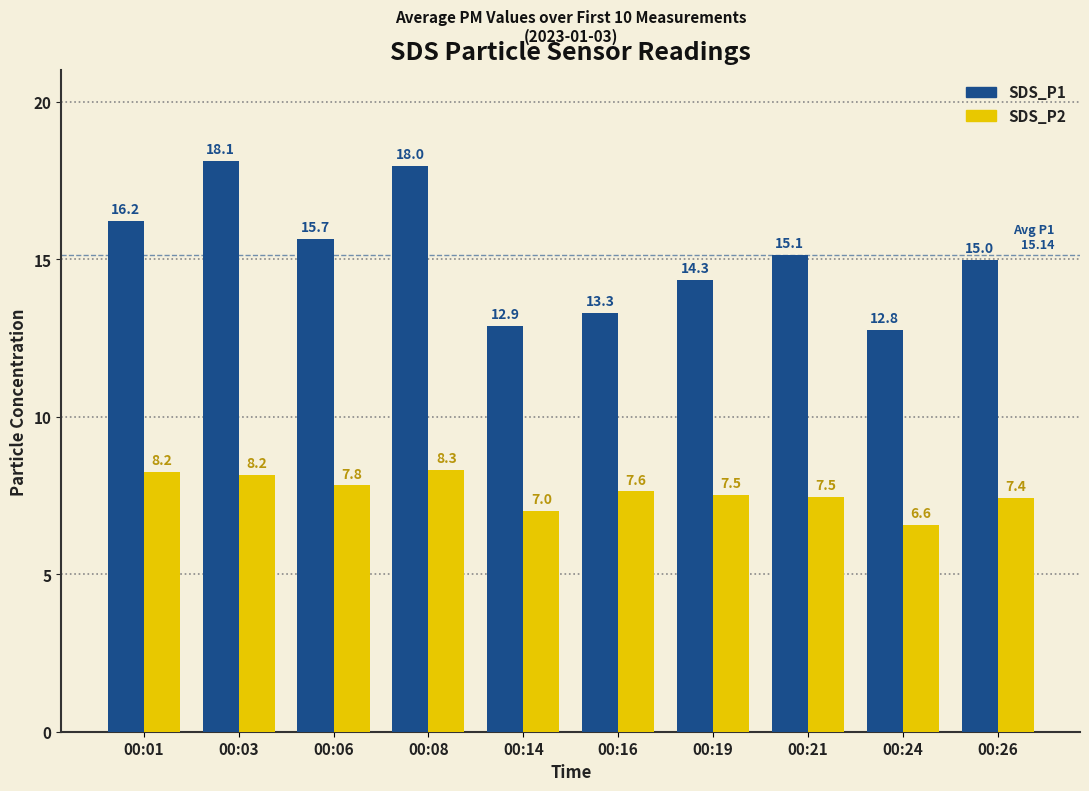

Rank the series by their maximum value, from highest to lowest.

SDS_P1, SDS_P2